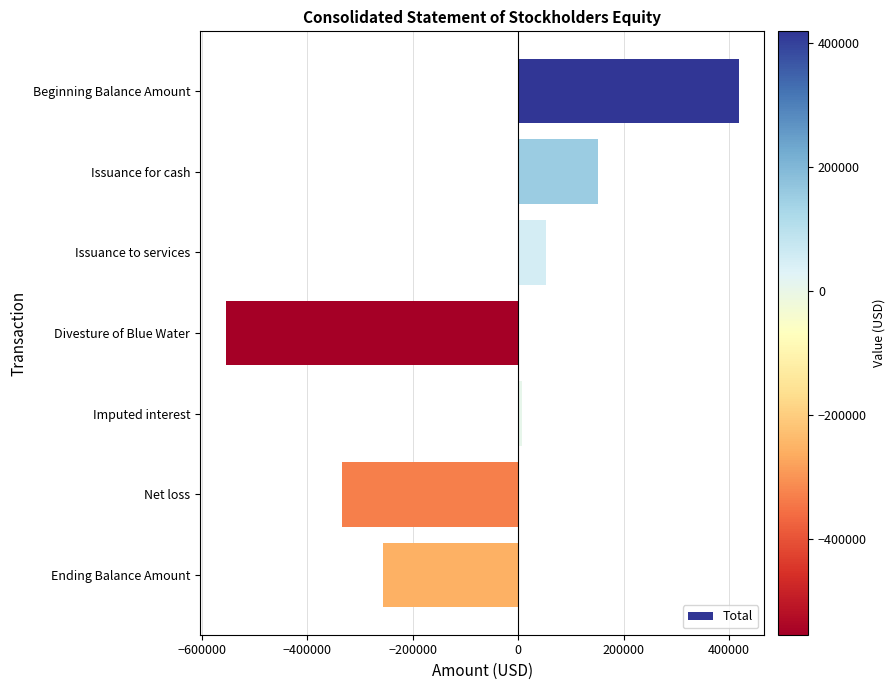

List the labels in order of value, largest first.

Beginning Balance Amount, Issuance for cash, Issuance to services, Imputed interest, Ending Balance Amount, Net loss, Divesture of Blue Water